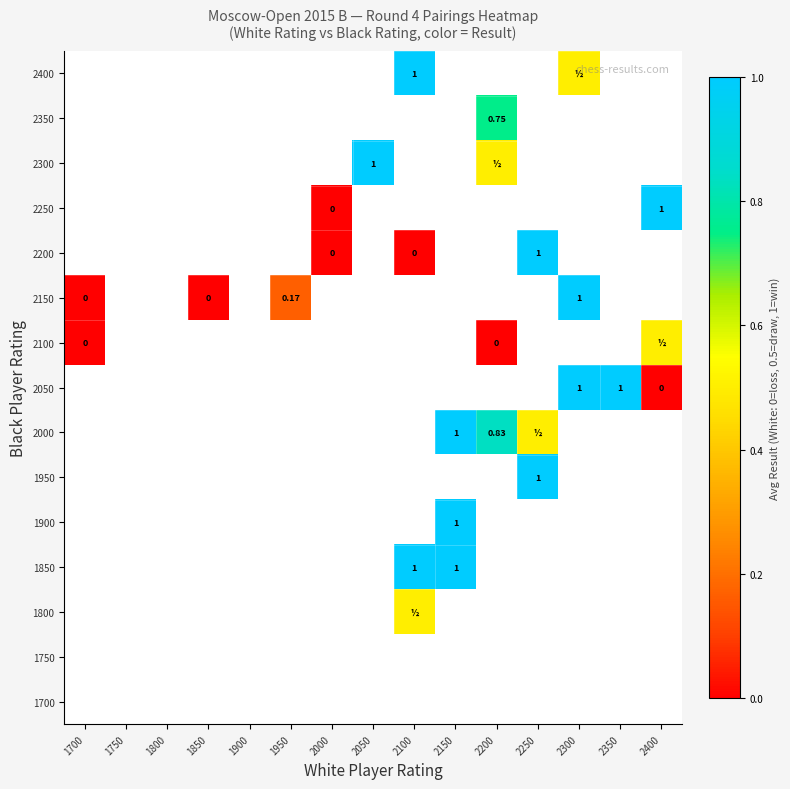

Which label corresponds to the largest value in the chart?

2100